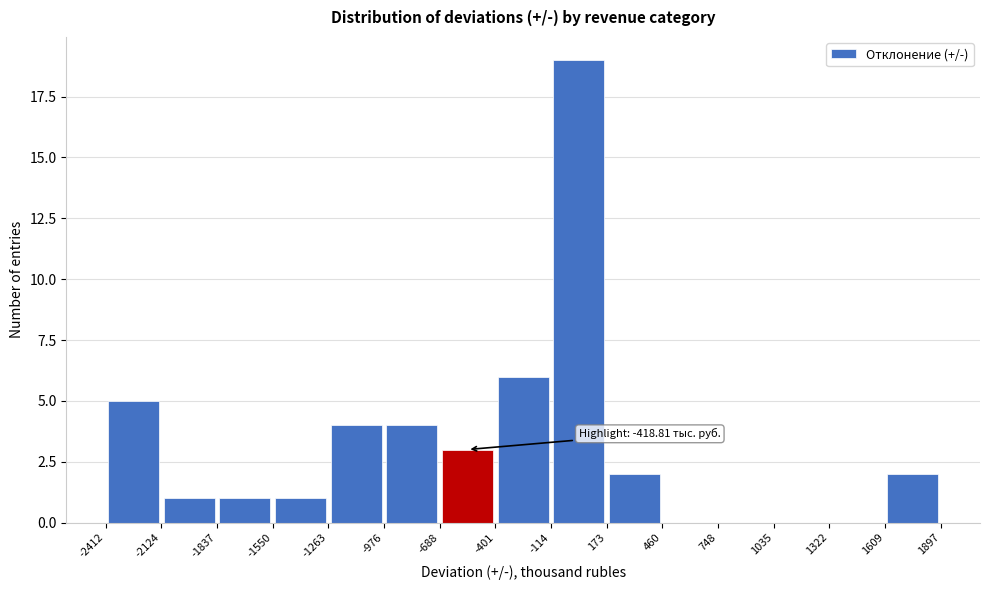

Over which range of the x-axis is the bar tallest?

-114 to 173